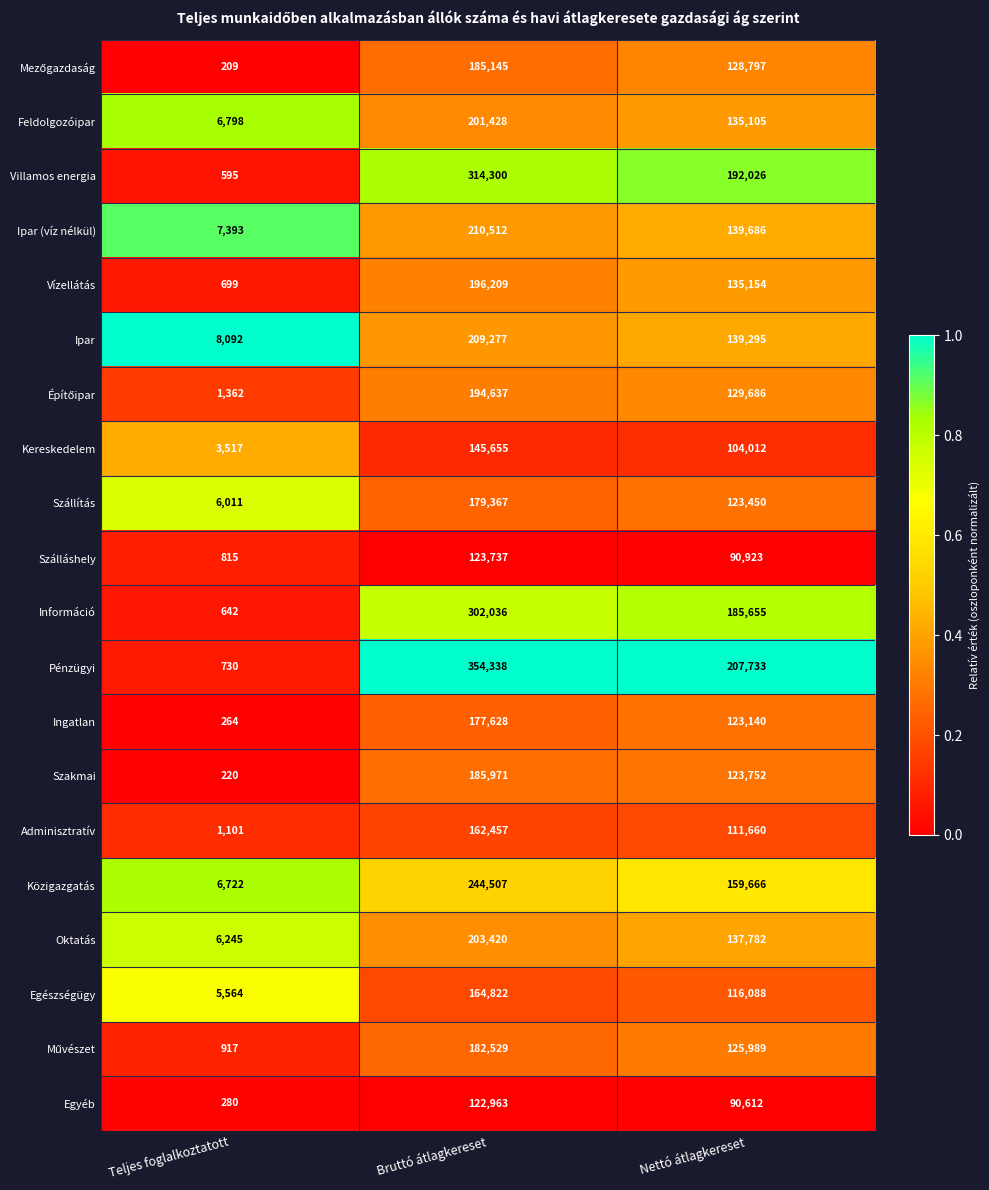

The Egyéb series shows 118 at Teljes foglalkoztatott. True or false?

False